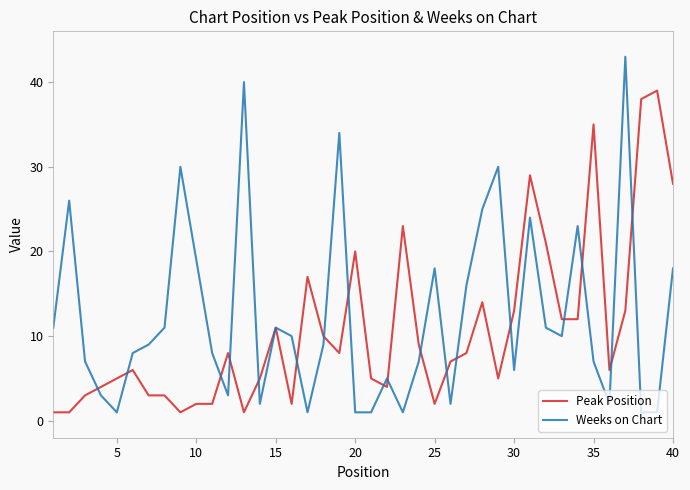

What are all the series names shown in the legend?

Peak Position, Weeks on Chart